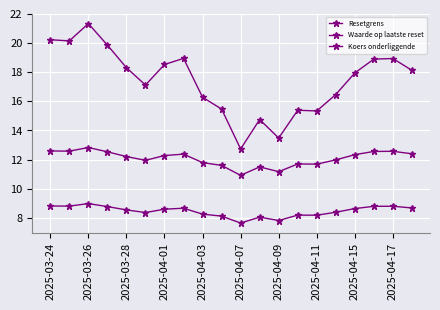

True or false: Koers onderliggende and Resetgrens intersect in this chart.

False